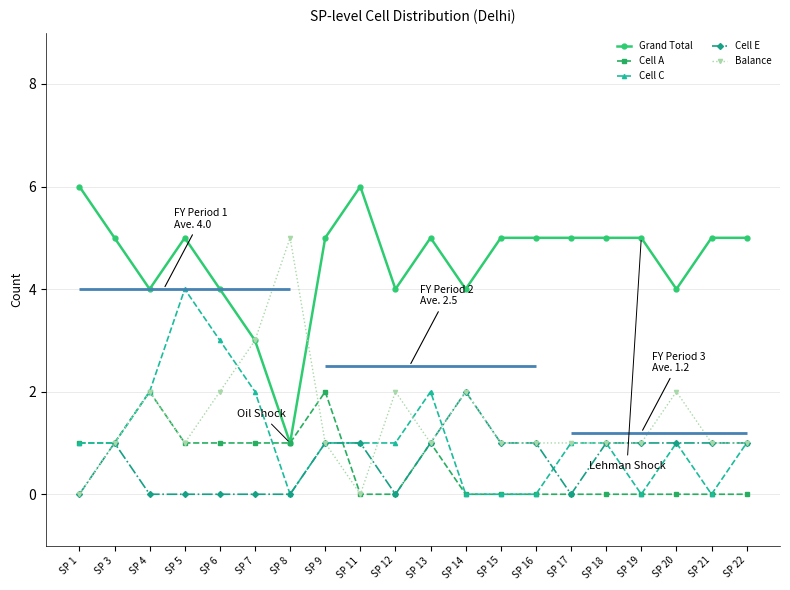

Rank the series at SP 14 from lowest to highest value.

Cell A, Cell C, Cell E, Balance, Grand Total